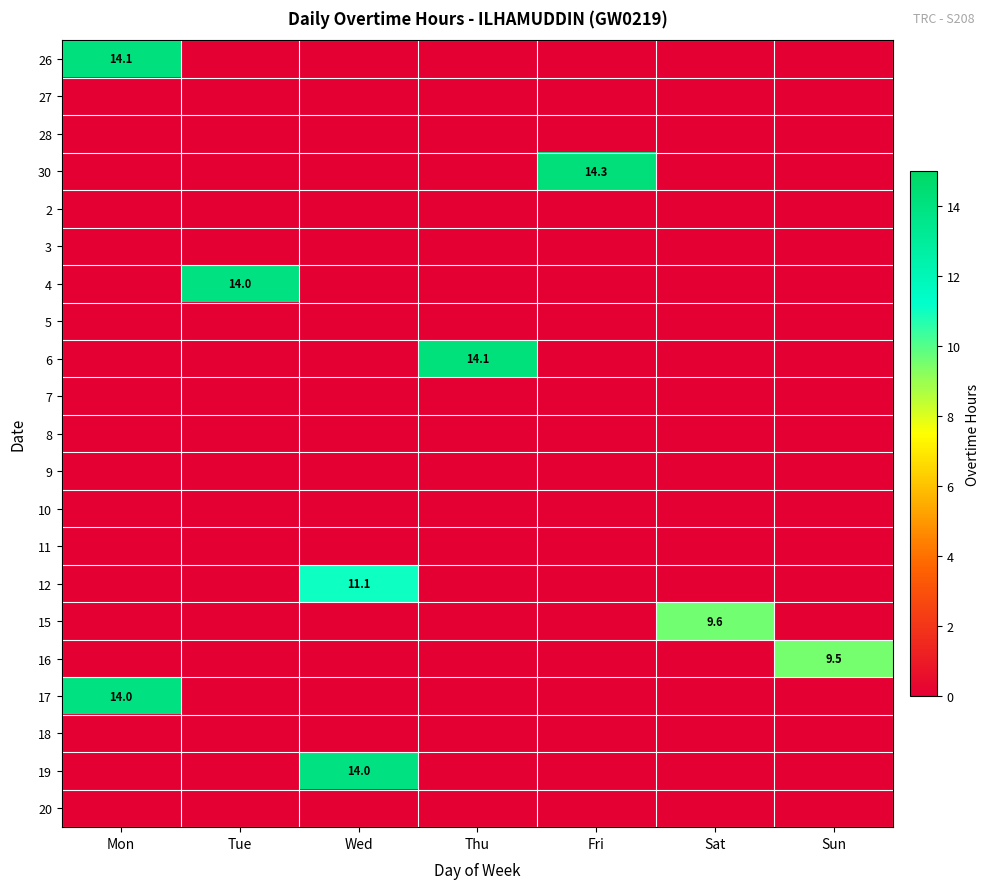

The value of 4 at Tue is 14.0. True or false?

True